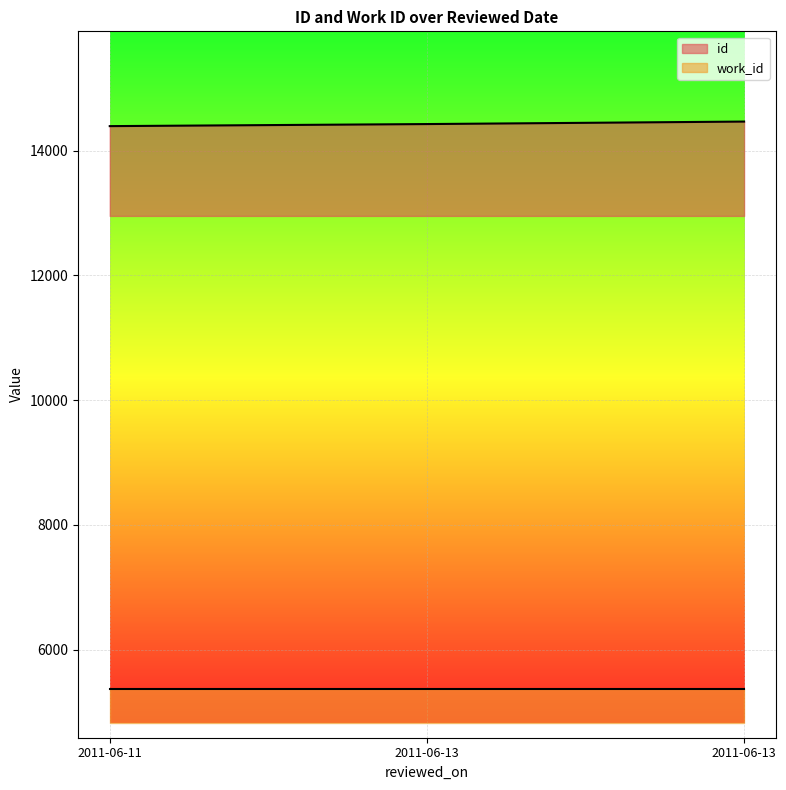

What is the sum of all values?

43282